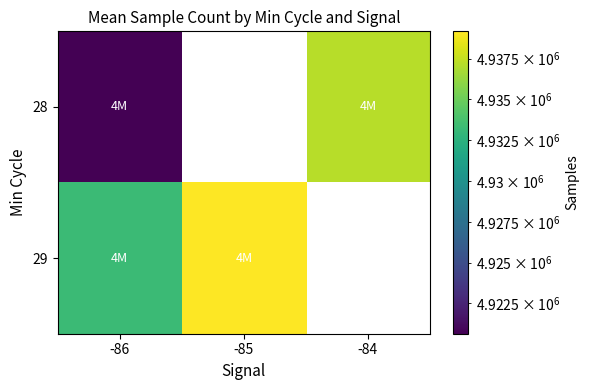

How many distinct data groups are displayed?

2